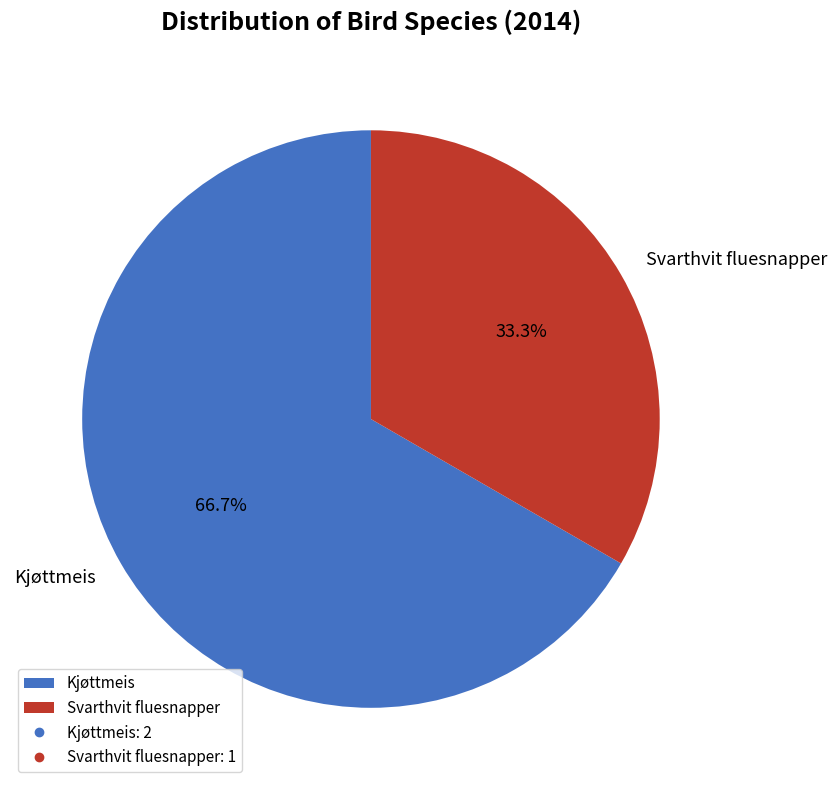

Which slice is the smallest?

Svarthvit fluesnapper